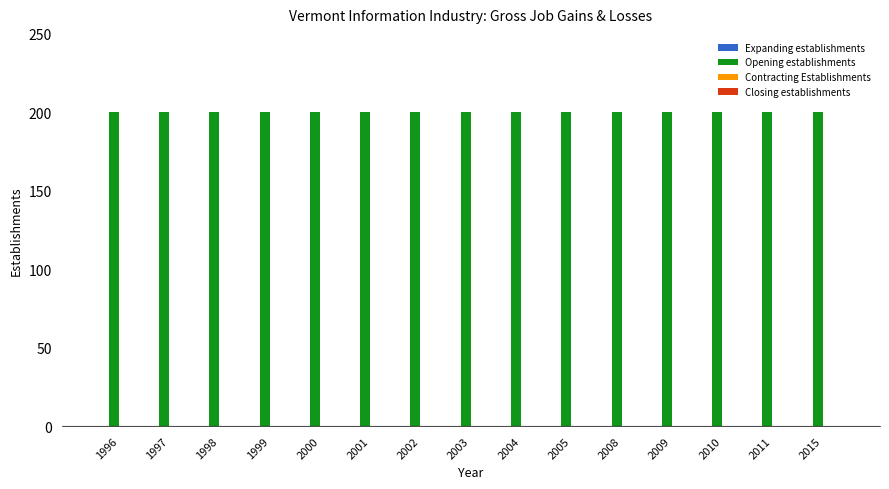

What is the difference between the highest and lowest values at 2004?

200